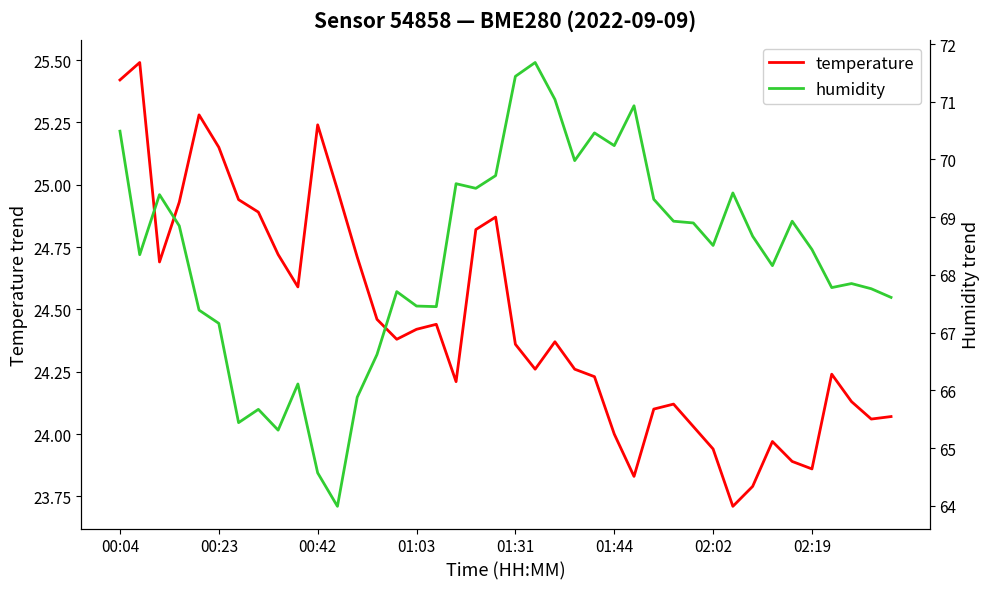

At which label does humidity reach its peak?

21